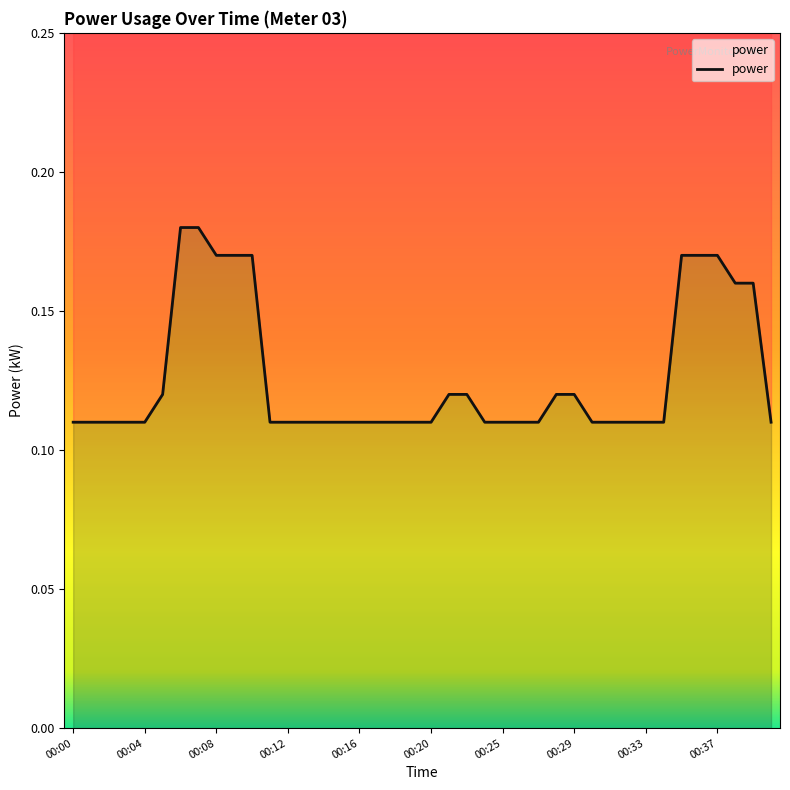

How many lines are shown in the chart?

1